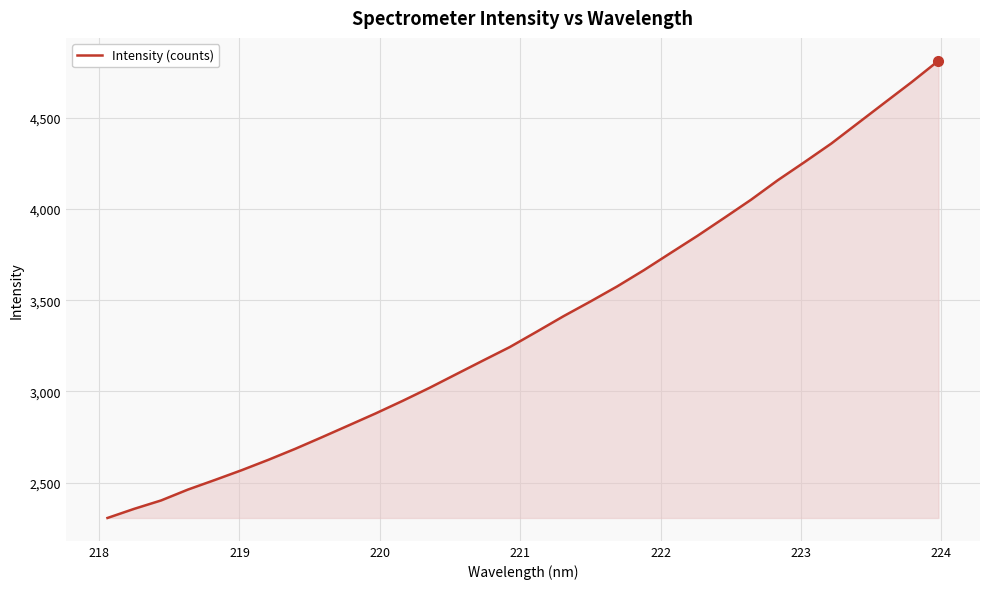

What is the maximum value shown in the chart?

4812.2